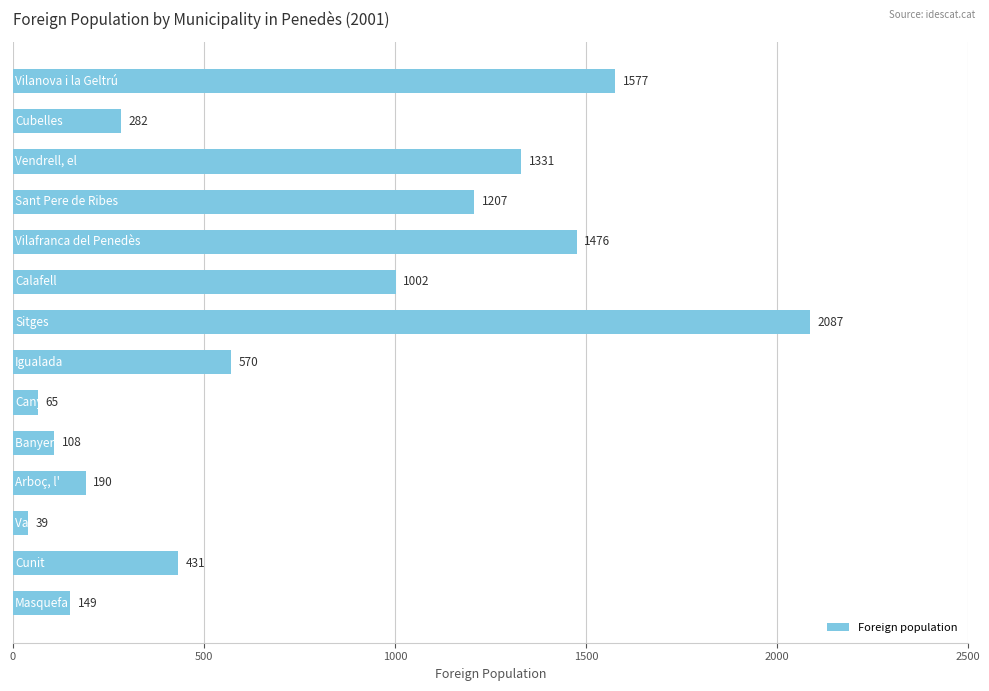

What is the minimum value shown in the chart?

39